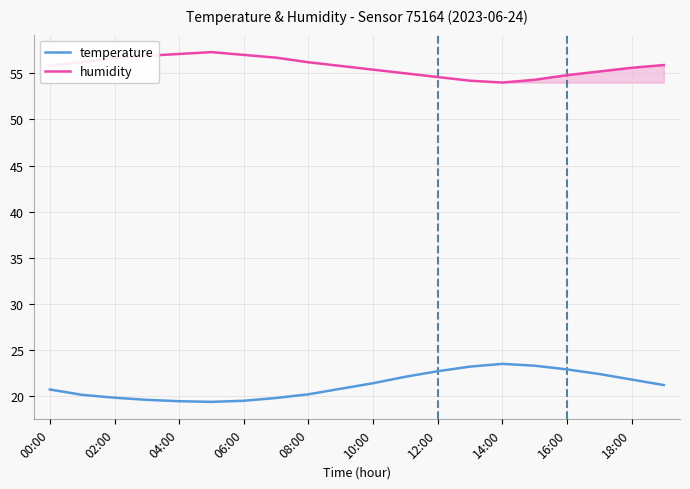

How many lines are shown in the chart?

2